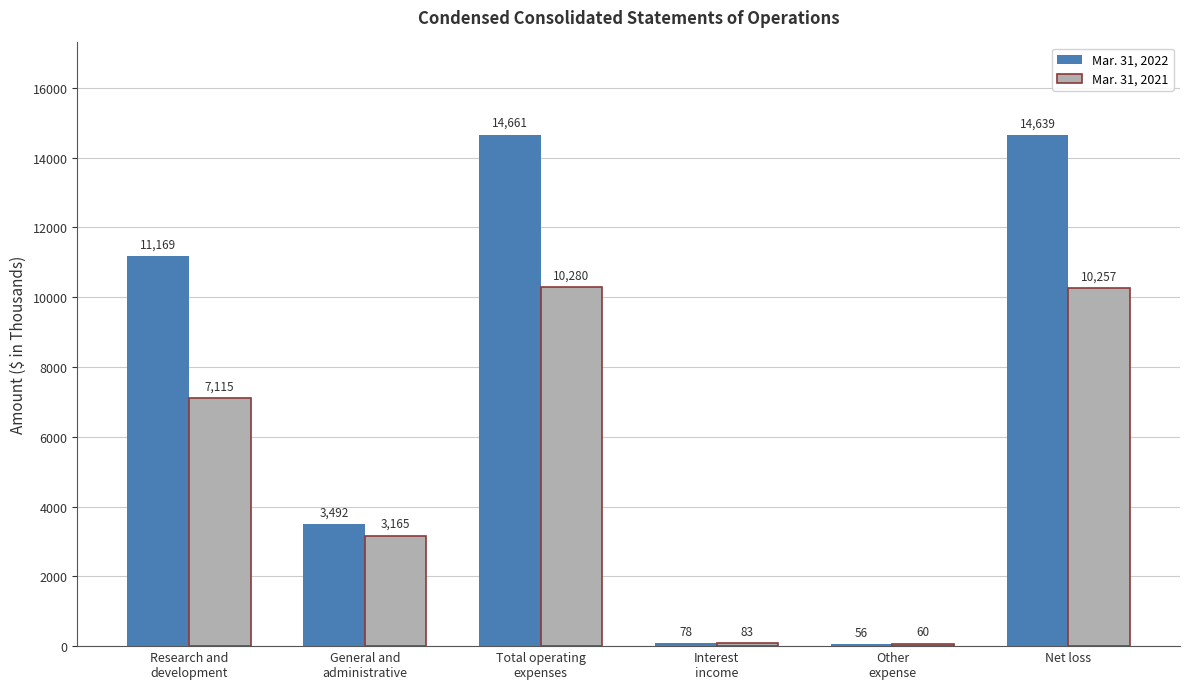

True or false: Mar. 31, 2022 has a value of 14639 at Net loss.

True